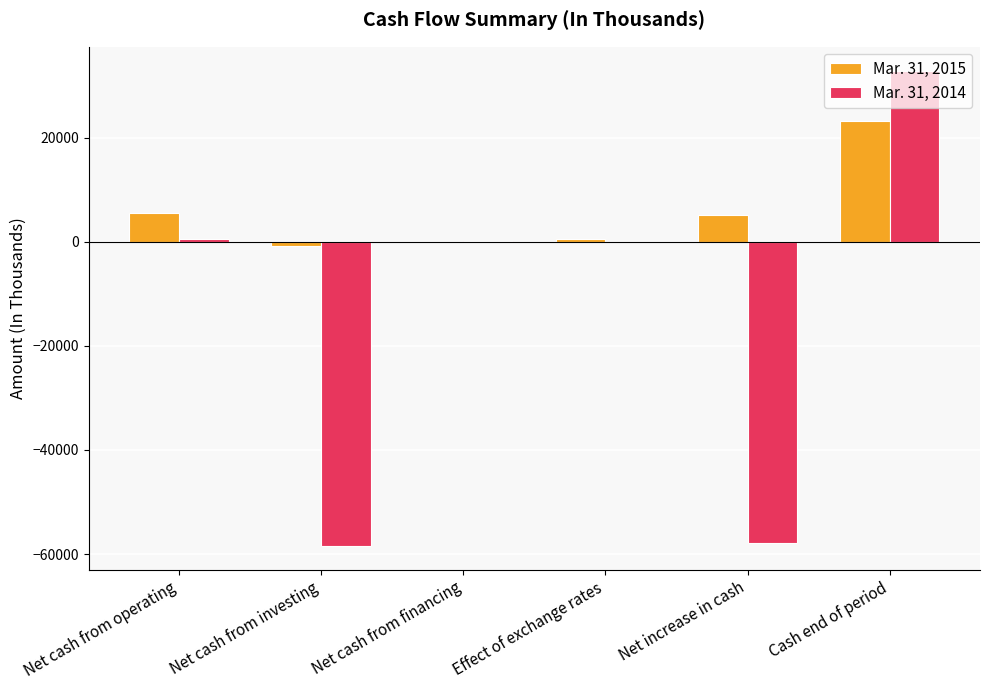

What is the difference between the Mar. 31, 2015 values at Effect of exchange rates and Net cash from investing?

1302